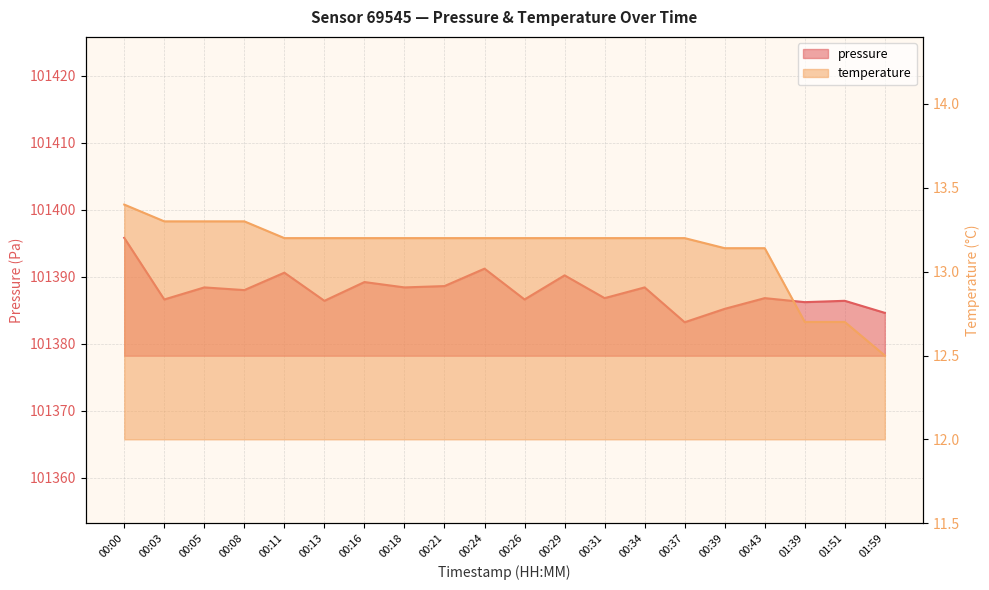

At which label does pressure first exceed 101388?

00:00